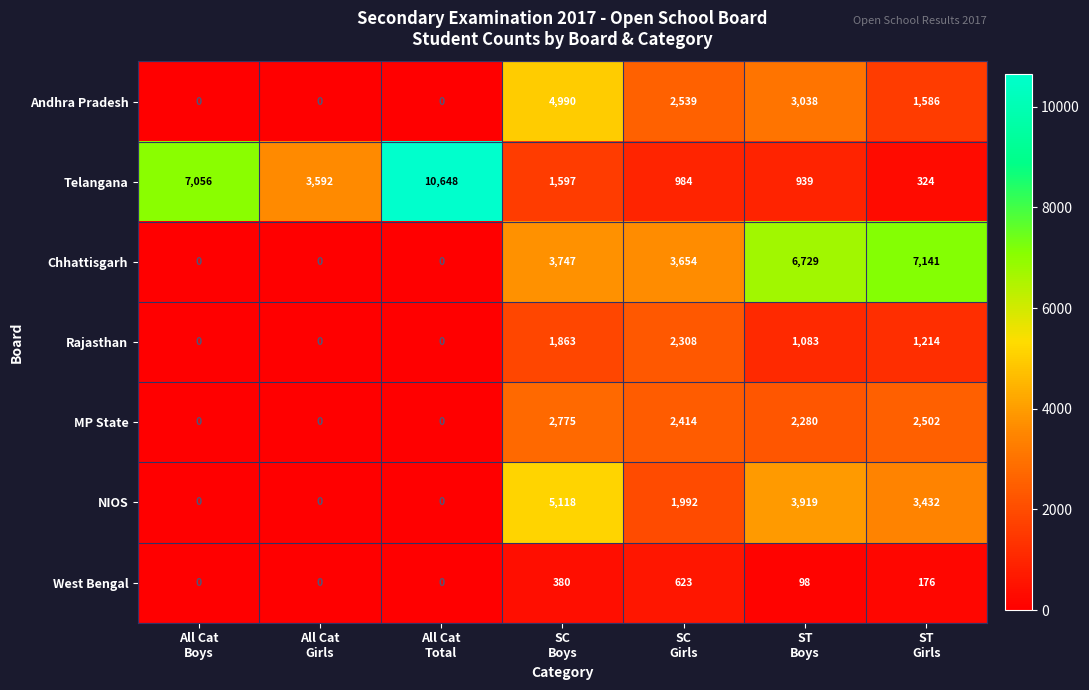

Which category has the highest value across all series?

All Cat
Total